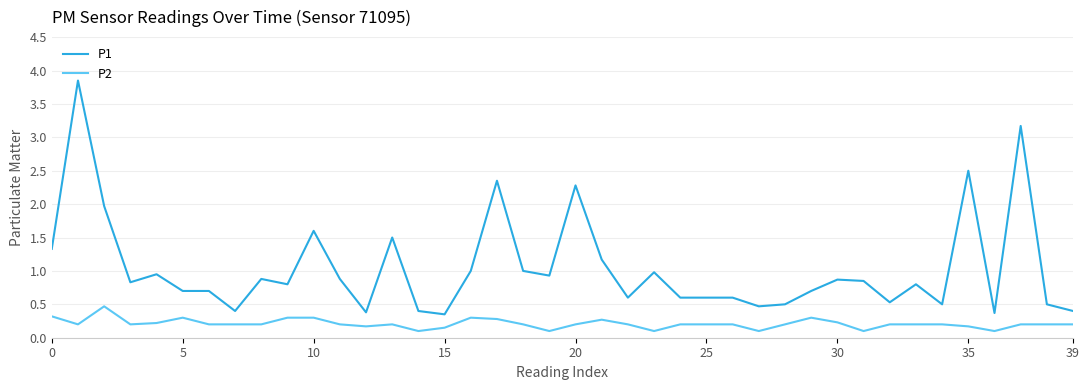

True or false: P2 and P1 cross at least once.

False